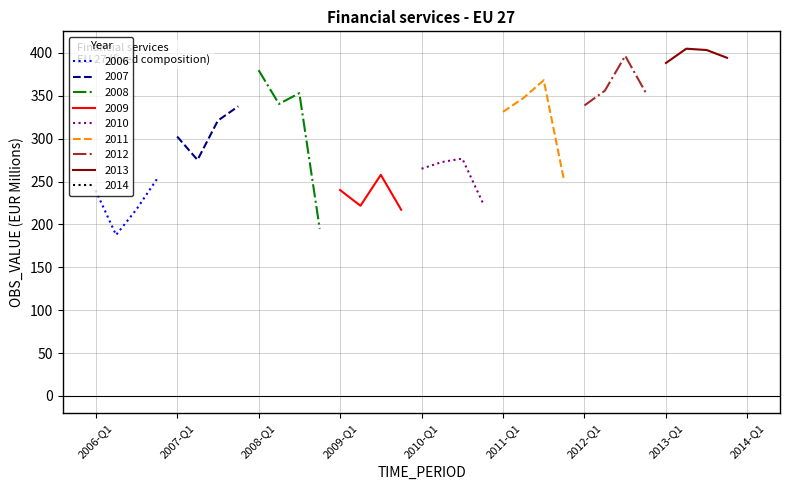

What is the ratio of the value at 2009-Q2 to the value at 2009-Q3?

0.9